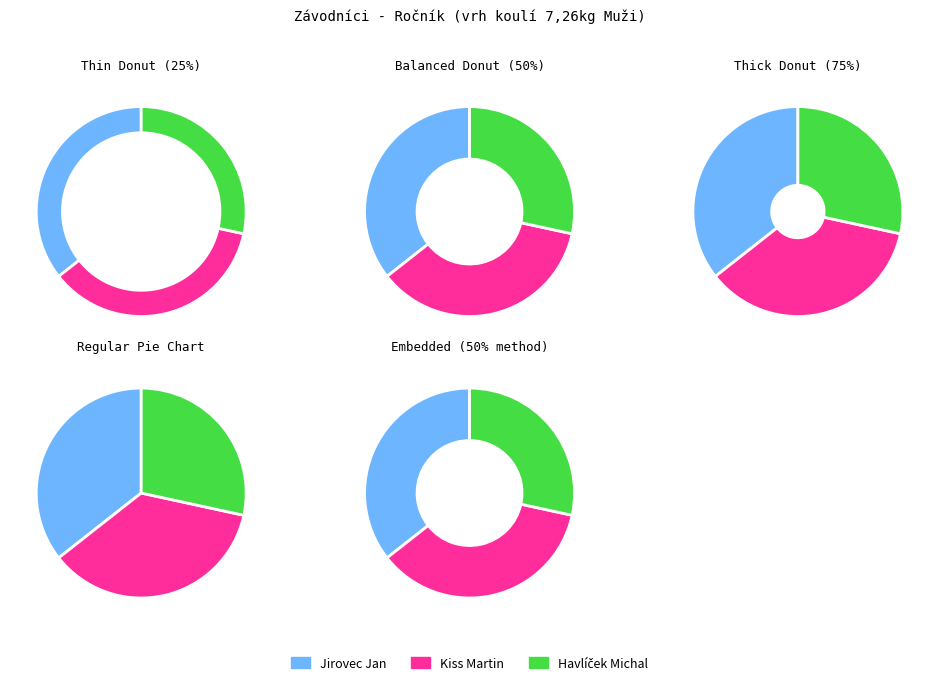

Rank the categories by value from highest to lowest.

Kiss Martin, Jirovec Jan, Havlíček Michal